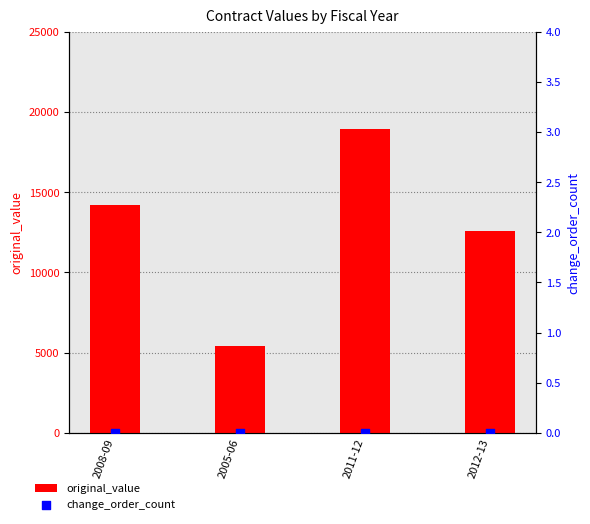

Which series has the largest Y range (max minus min)?

original_value